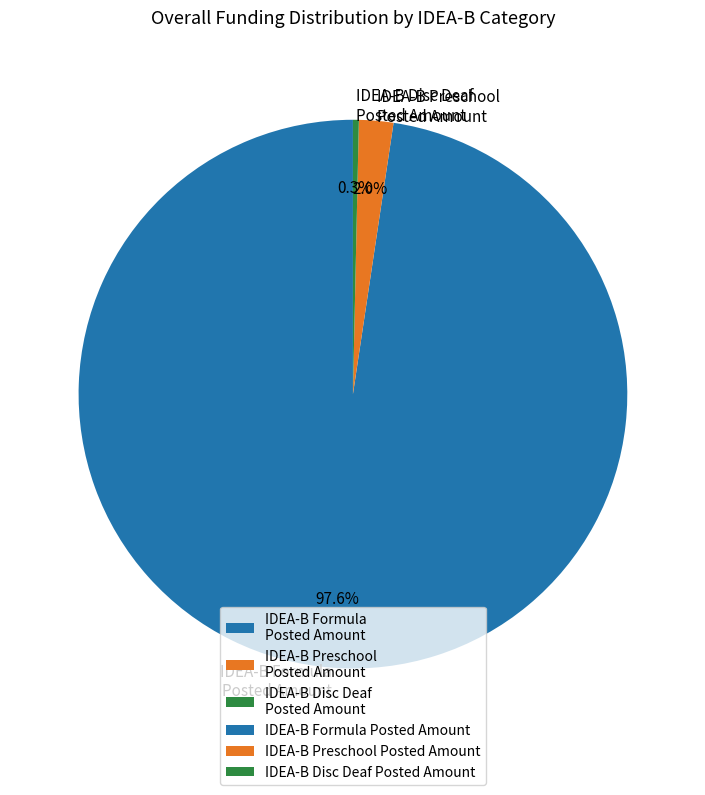

Combined, what portion of the pie is IDEA-B Formula Posted Amount and IDEA-B Disc Deaf Posted Amount?

98.0%